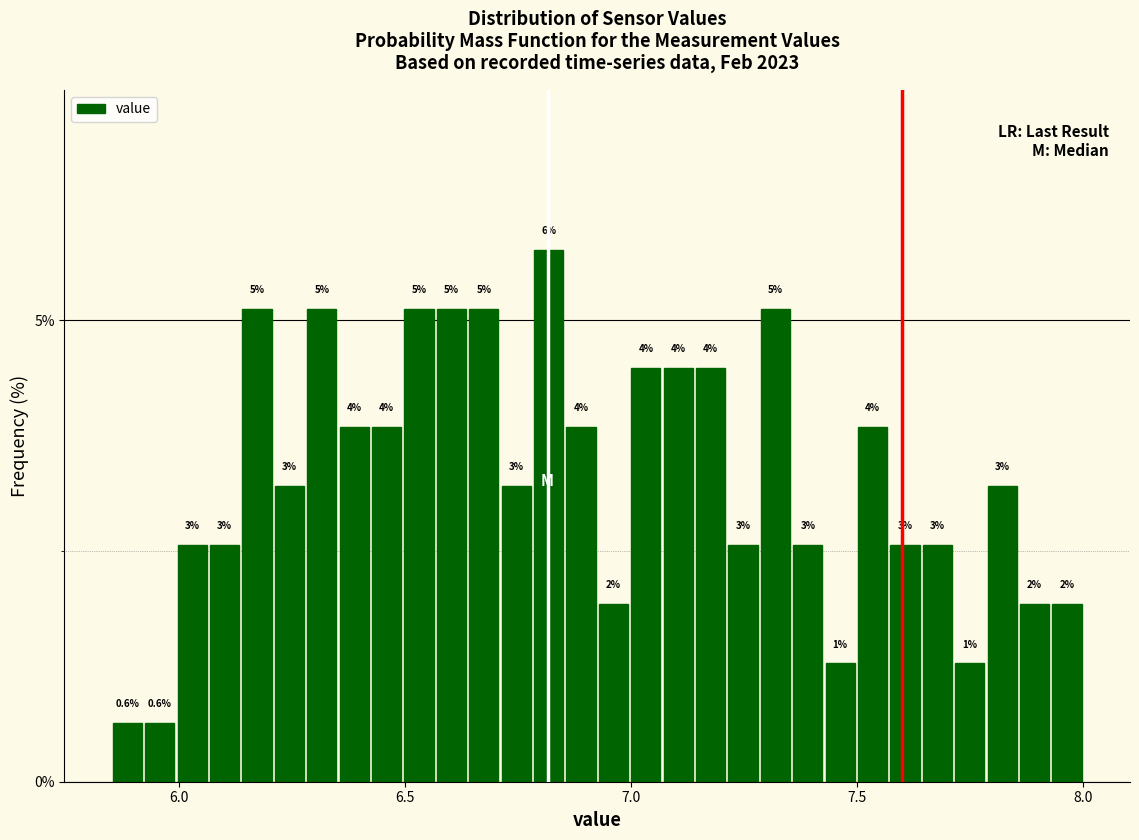

Read against the x-axis, roughly where is the centre of the tallest bar?

6.80